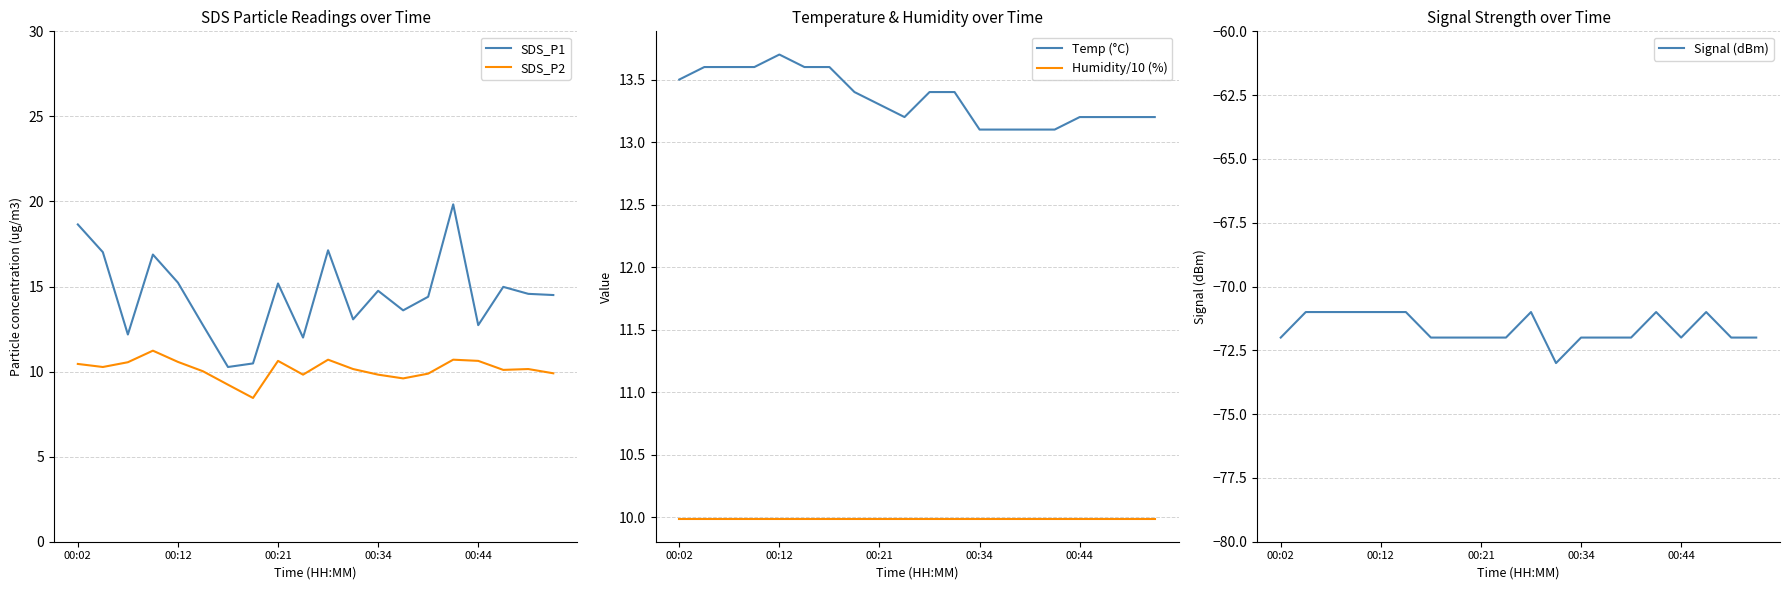

What position from the left is 7?

8